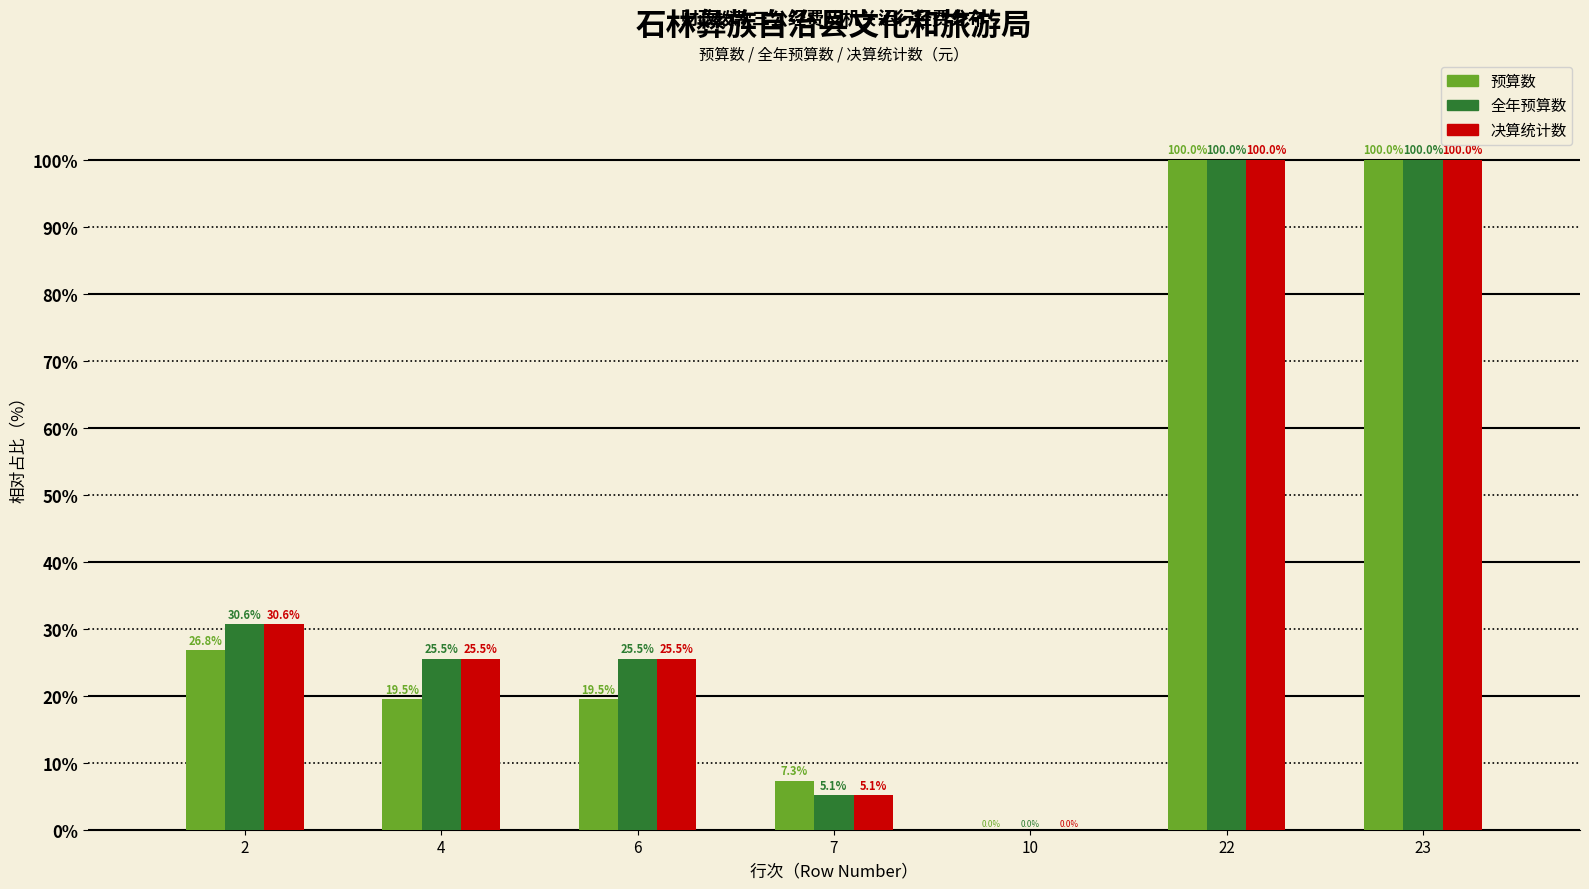

Reading right to left, extract all data points from this chart.

预算数: 23=100.0	22=100.0	10=0.0	7=7.3	6=19.5	4=19.5	2=26.8
全年预算数: 23=100.0	22=100.0	10=0.0	7=5.1	6=25.5	4=25.5	2=30.6
决算统计数: 23=100.0	22=100.0	10=0.0	7=5.1	6=25.5	4=25.5	2=30.6